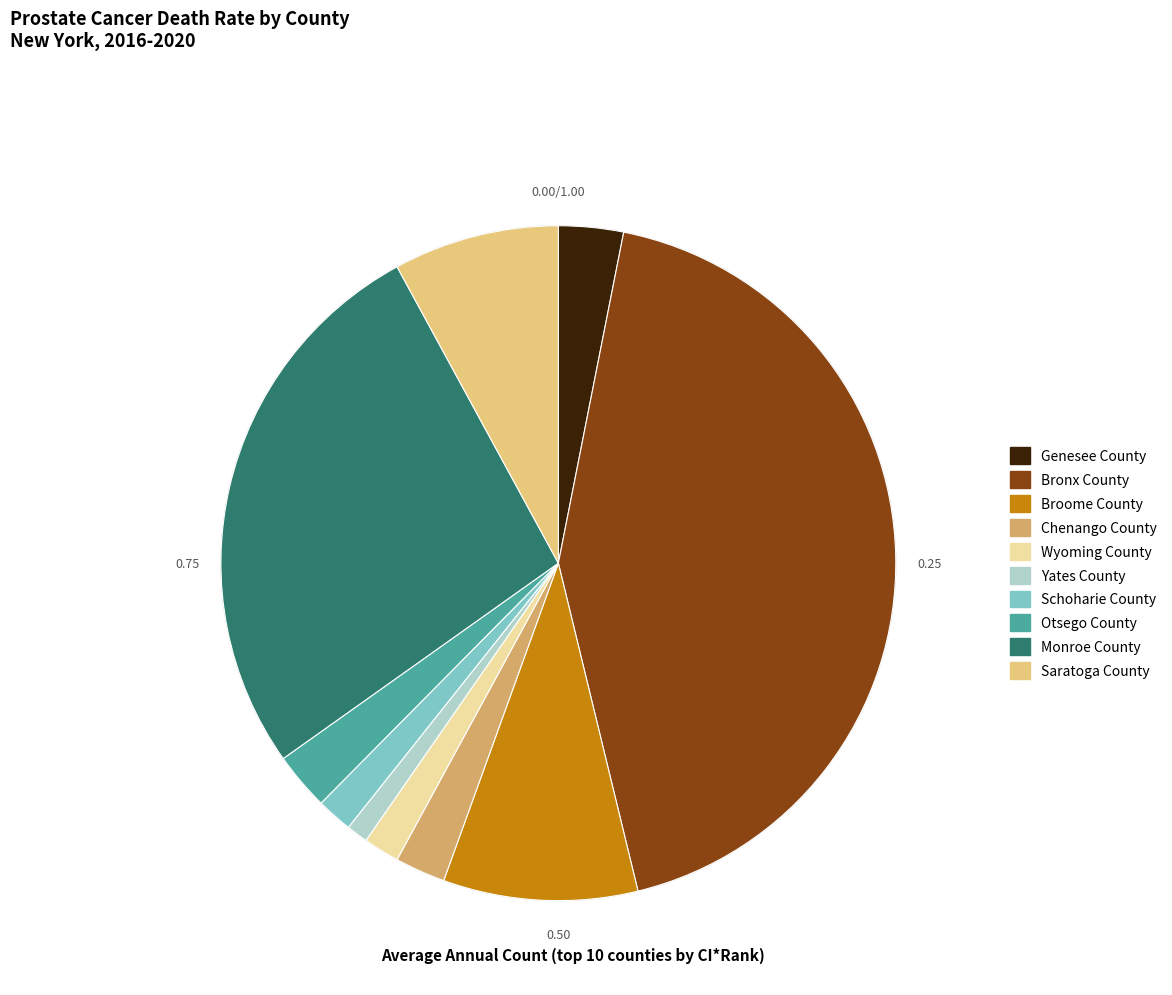

Do Saratoga County and Otsego County together represent more than half of the pie?

No